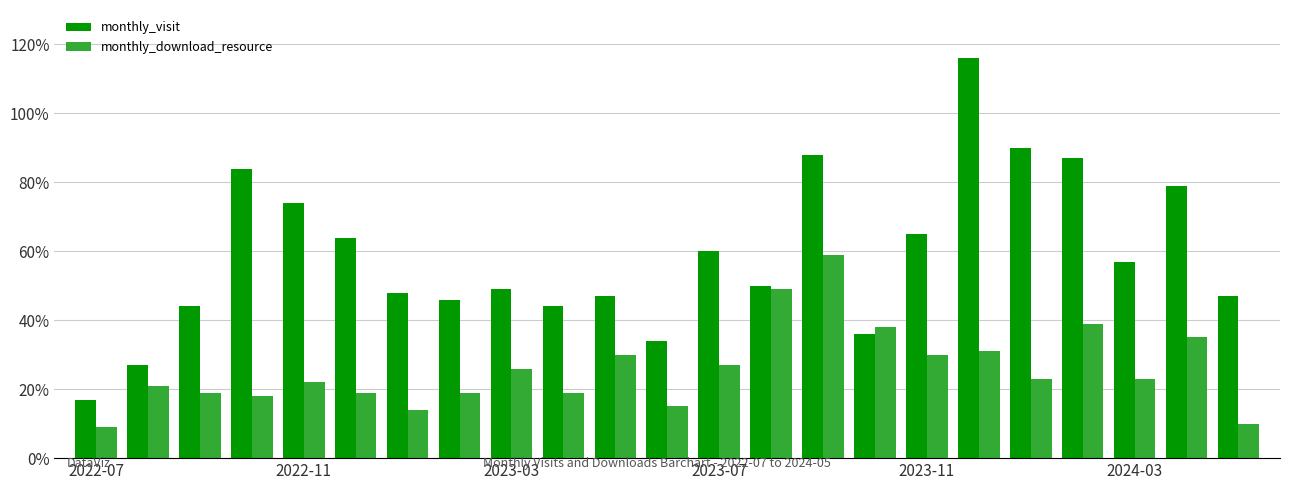

At how many categories does at least one series exceed 70?

7